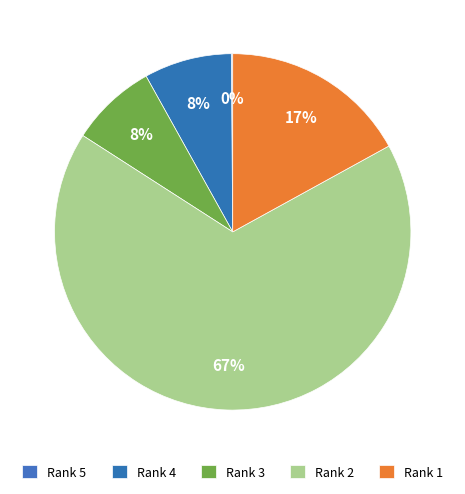

Which slice is the largest?

Rank 2